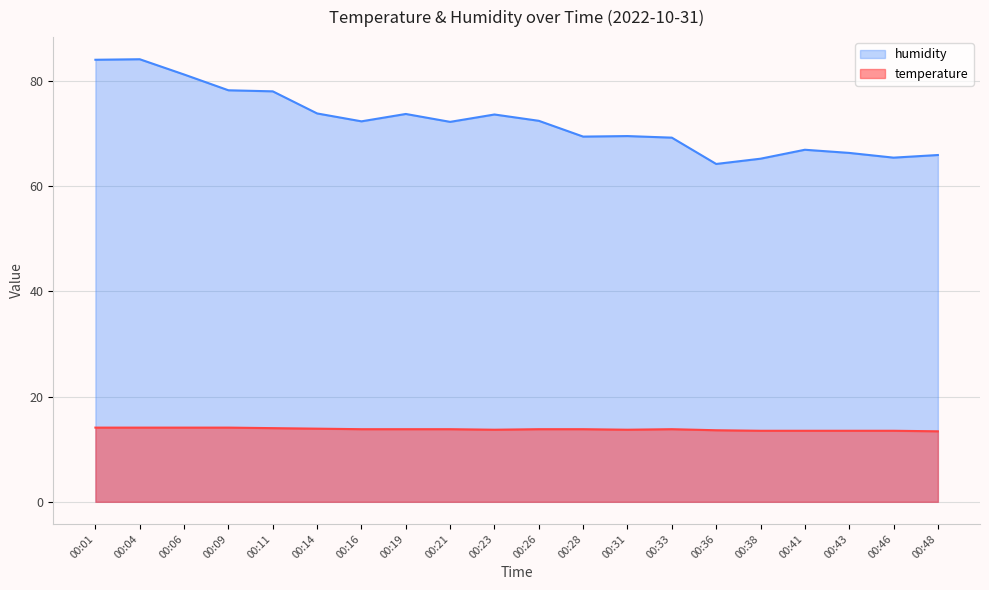

How many lines are shown in the chart?

2